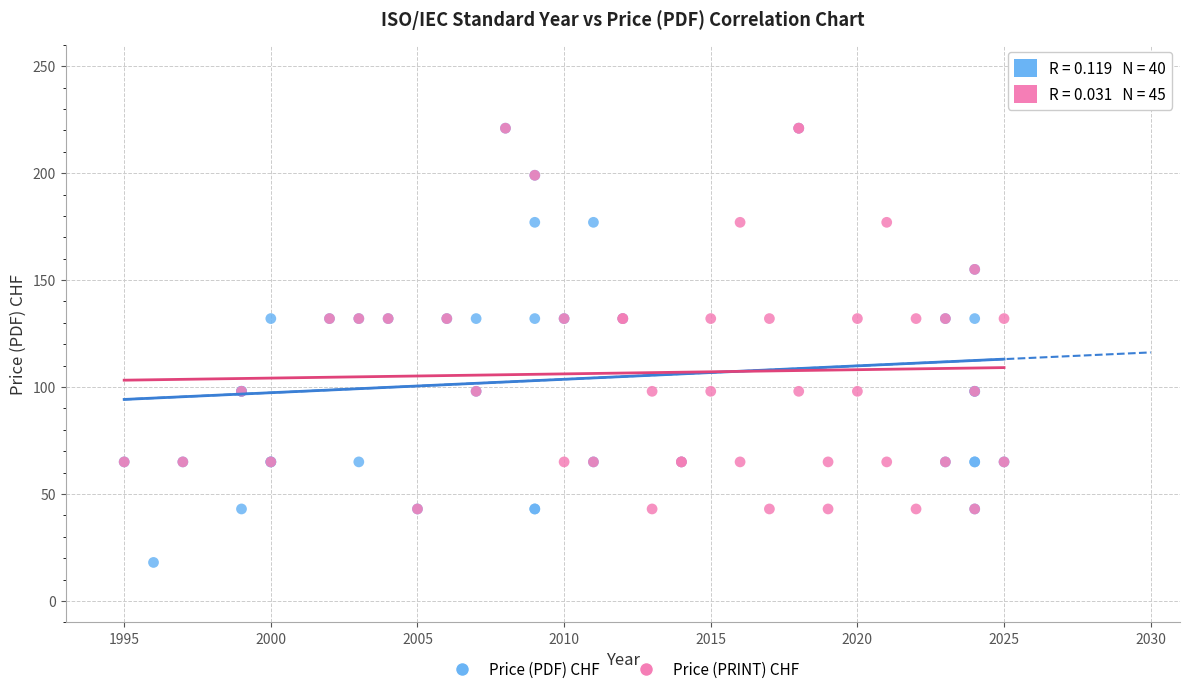

Which series has the widest spread of Y values?

Price (PDF) CHF